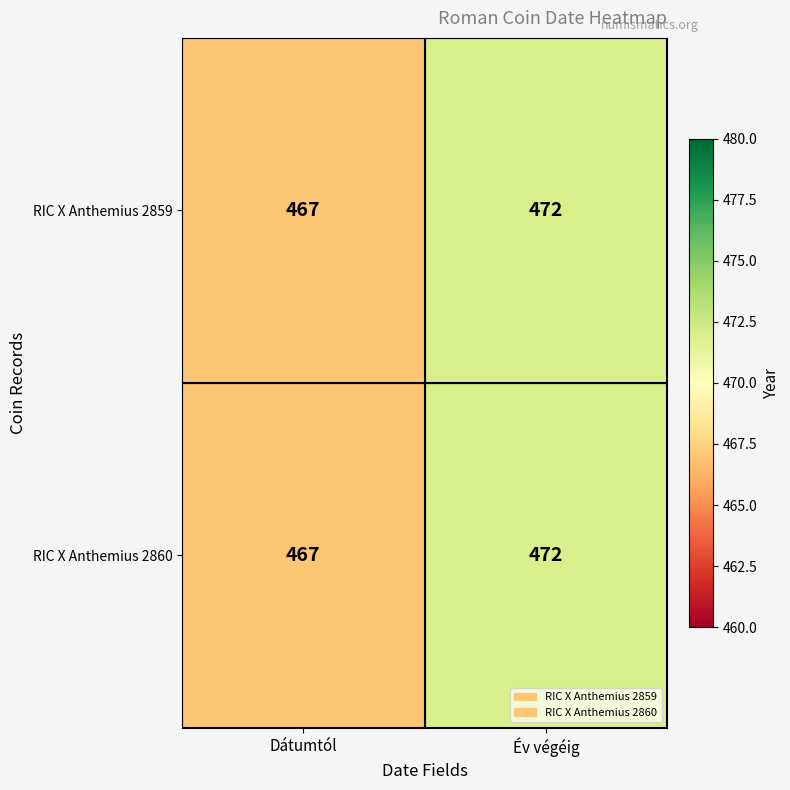

Read the RIC X Anthemius 2860 value at Dátumtól.

467